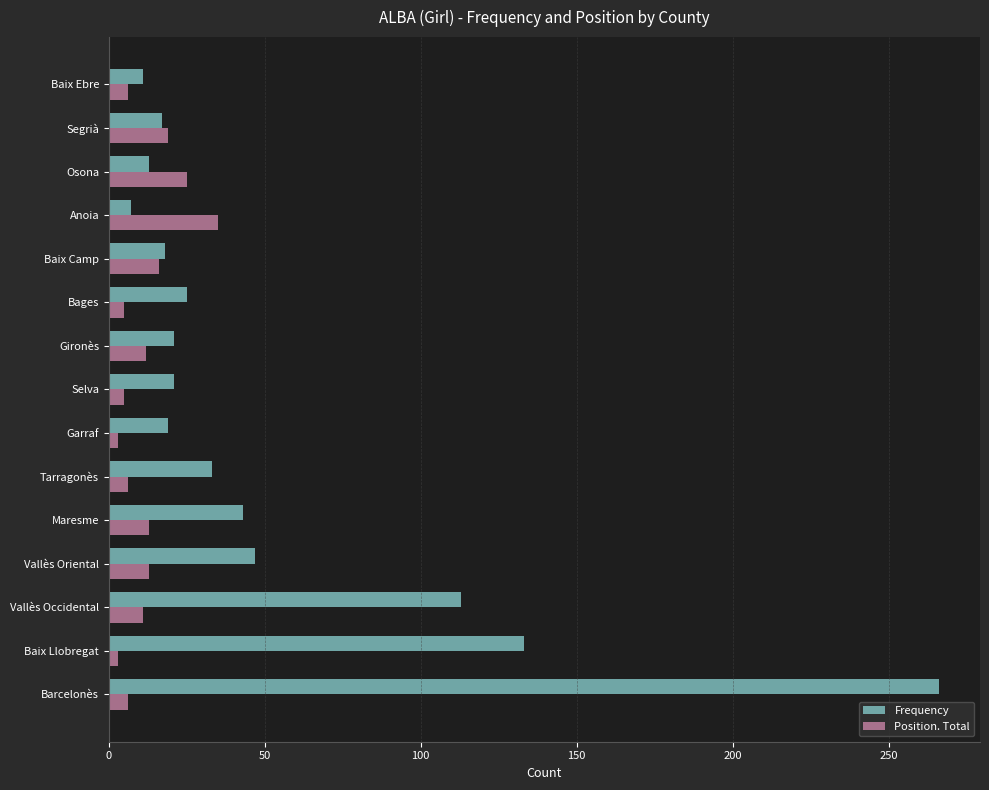

What are all the series names shown in the legend?

Frequency, Position. Total